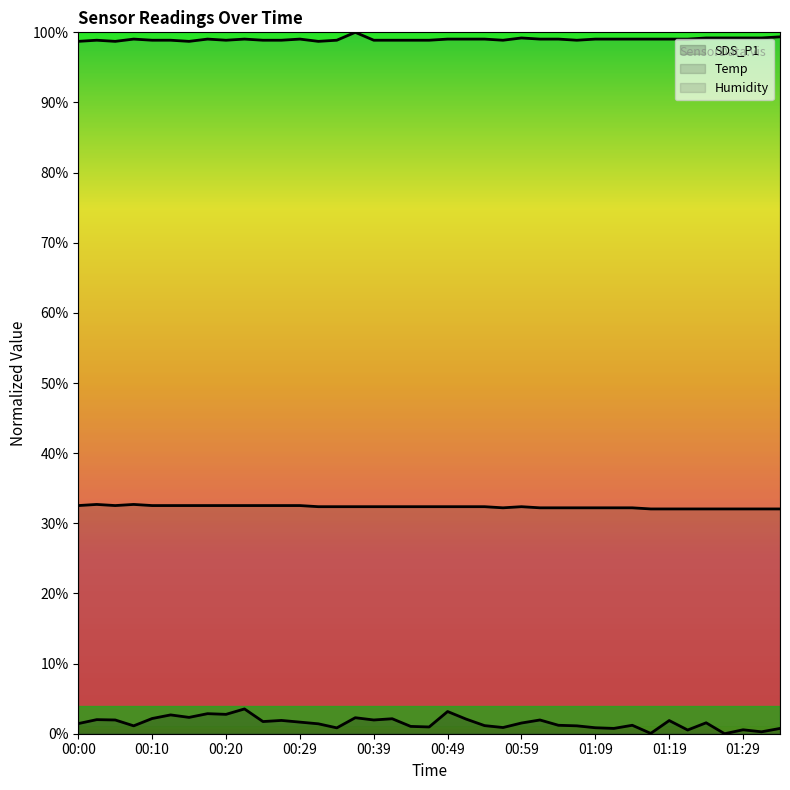

What is the difference between the maximum and minimum values in the Temp (line) series?

0.6